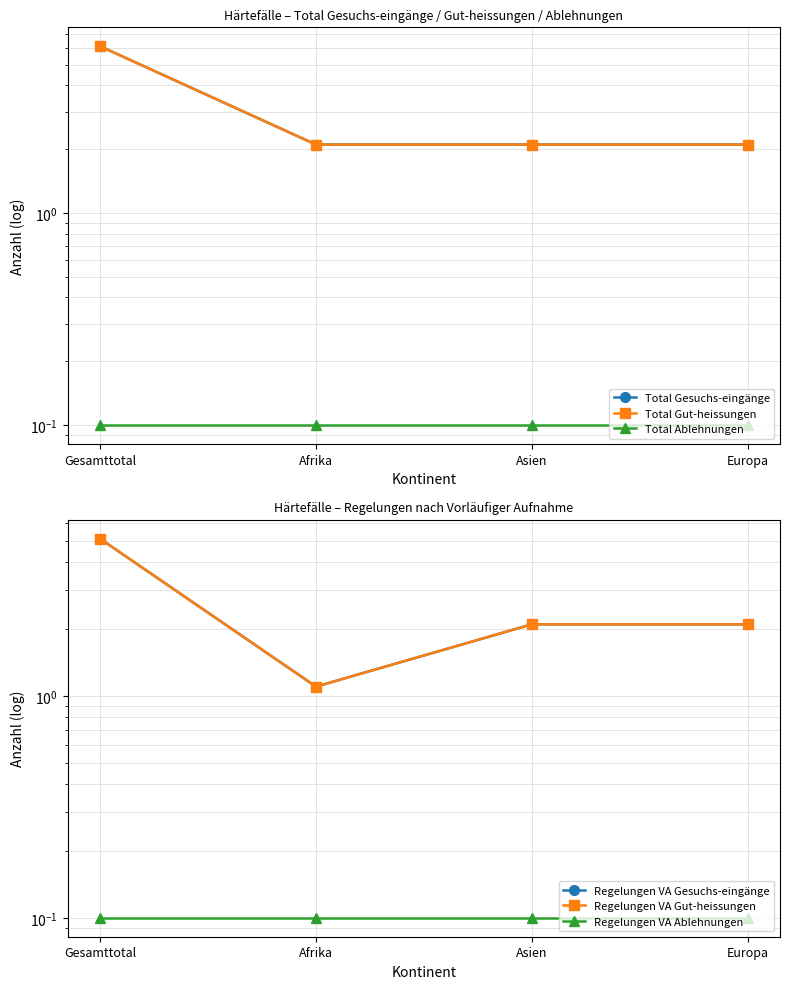

Rank the series at Europa from highest to lowest value.

Total Gesuchs-eingänge, Total Gut-heissungen, Regelungen VA Gesuchs-eingänge, Regelungen VA Gut-heissungen, Total Ablehnungen, Regelungen VA Ablehnungen